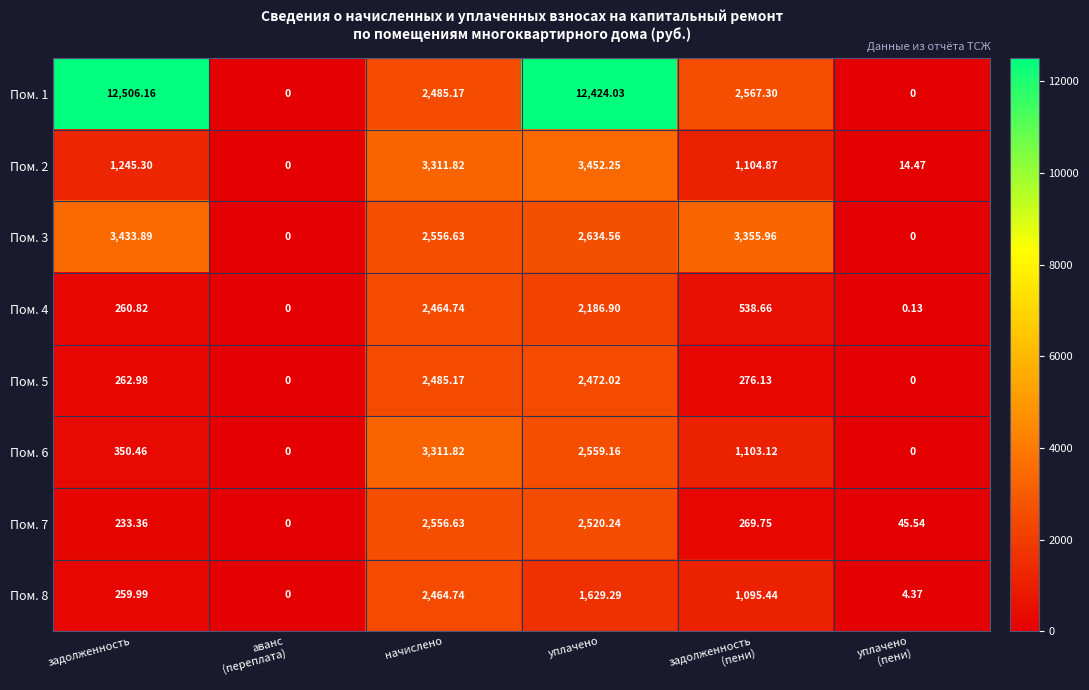

At which category does the chart reach its peak across all series?

задолженность